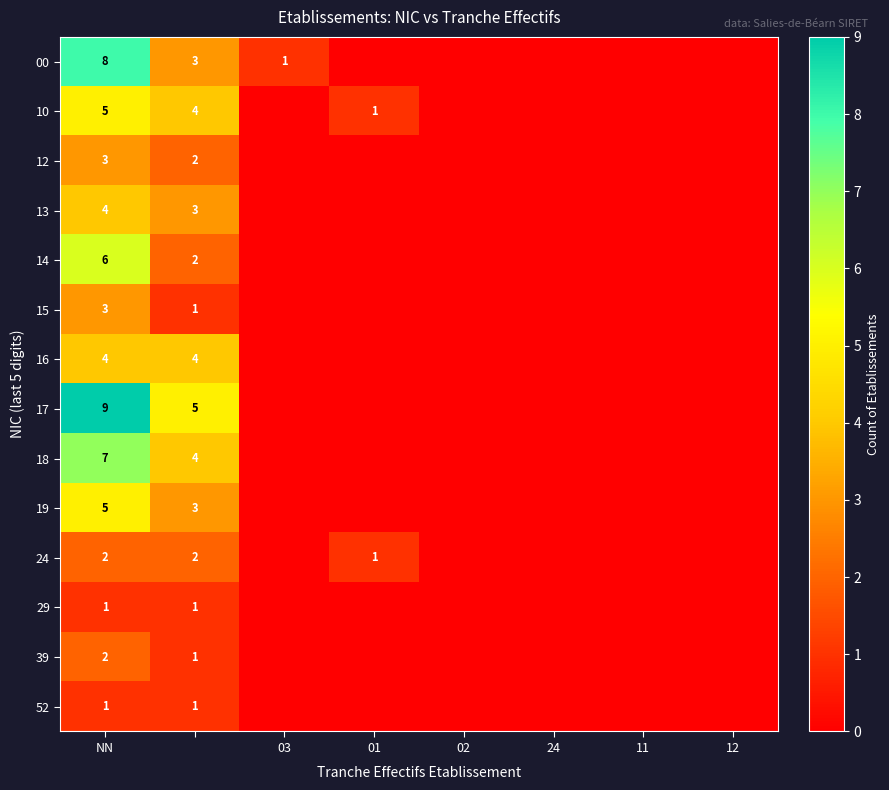

The value of 17 at NN is 9. True or false?

True